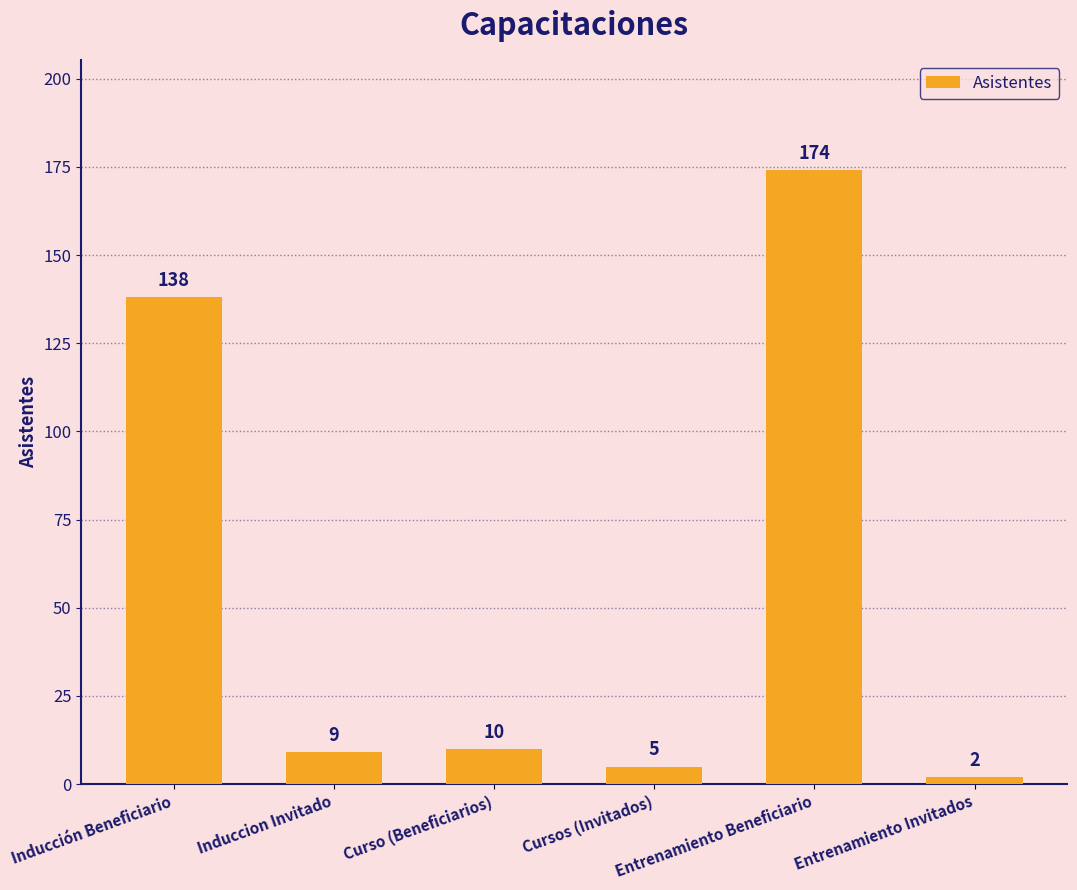

Where does the data first go above 10?

Inducción Beneficiario